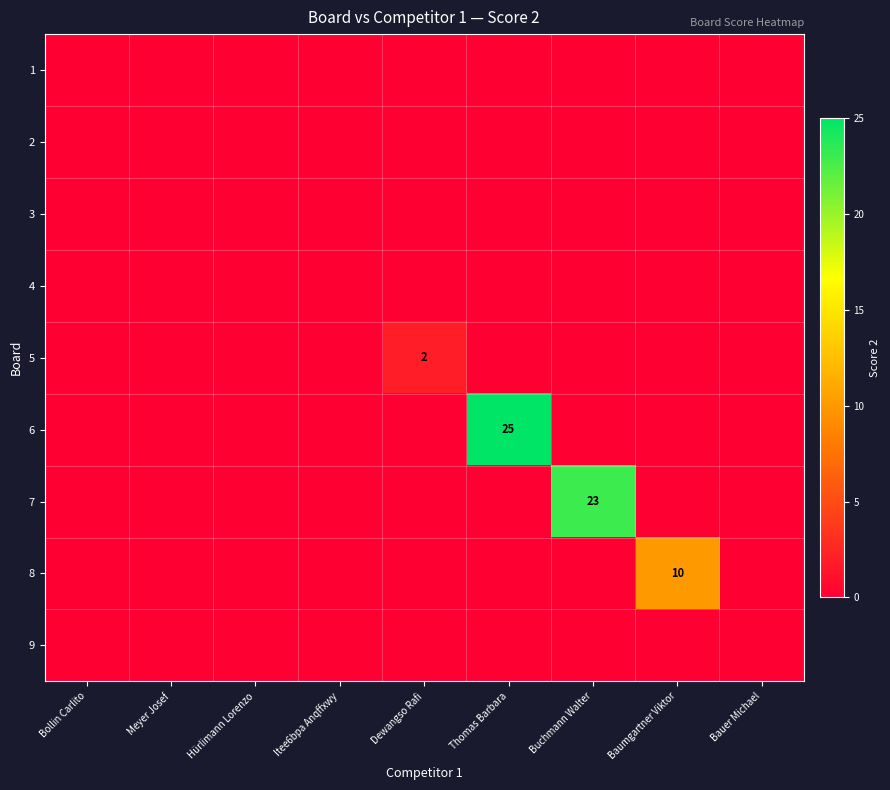

Rank the series by their maximum value, from highest to lowest.

6, 7, 8, 5, 1, 2, 3, 4, 9